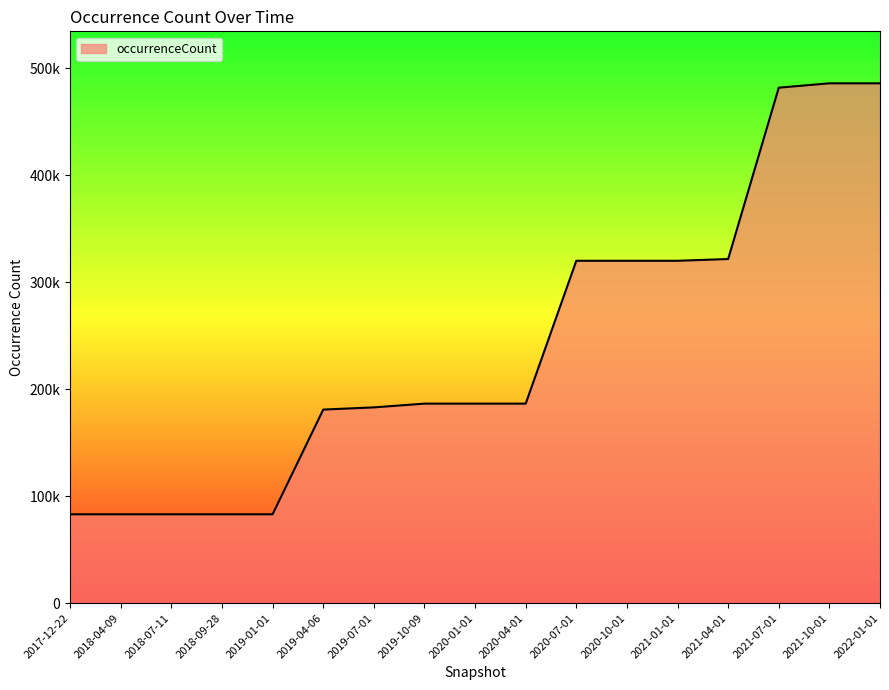

What is the sum of all values?

4076047